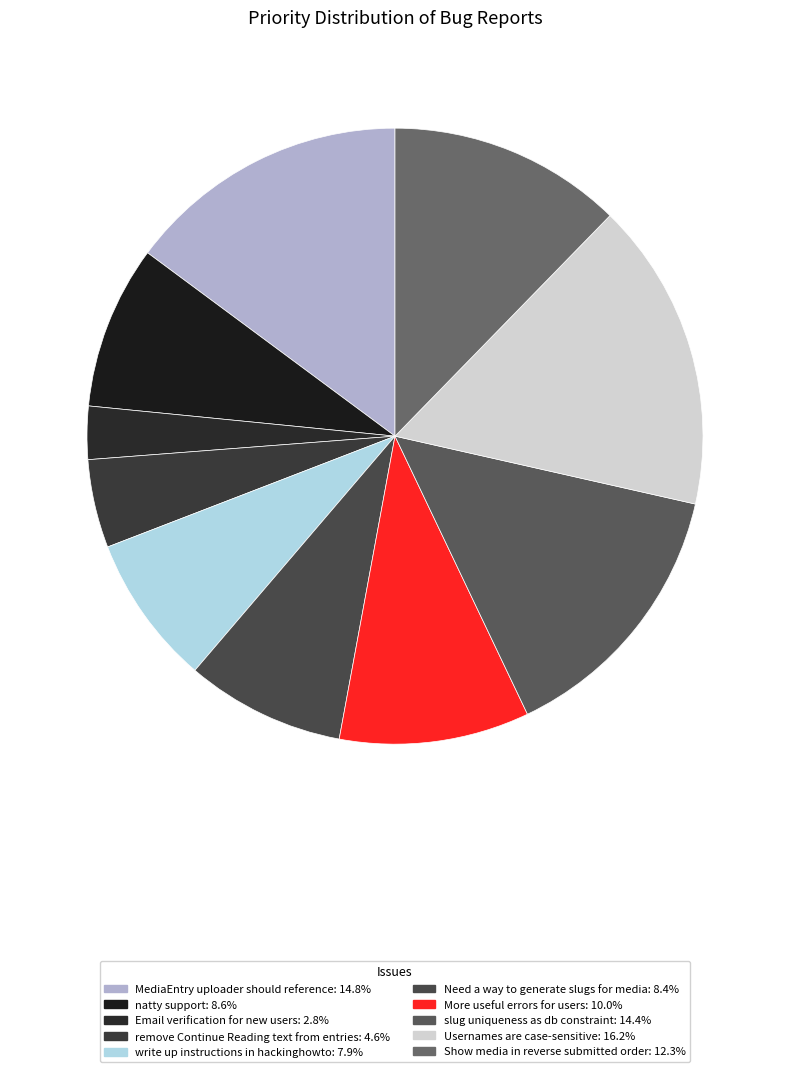

To the nearest percent, what portion does MediaEntry uploader should reference represent?

15%